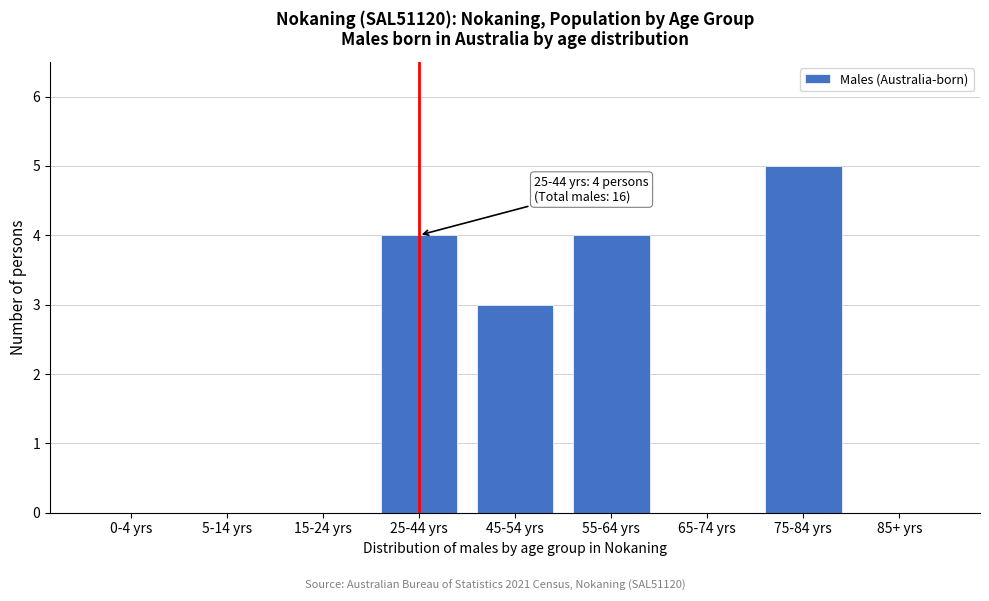

Reading left to right, transcribe all the data shown in this chart.

0-4 yrs=0	5-14 yrs=0	15-24 yrs=0	25-44 yrs=4	45-54 yrs=3	55-64 yrs=4	65-74 yrs=0	75-84 yrs=5	85+ yrs=0